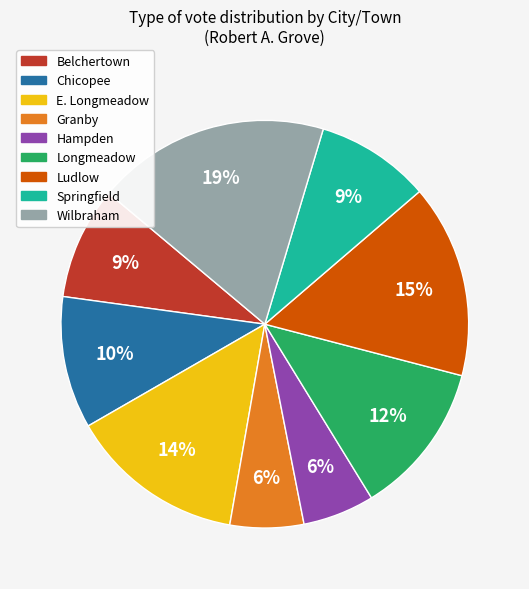

To the nearest percent, what is the difference between the largest and smallest slice percentages?

13%